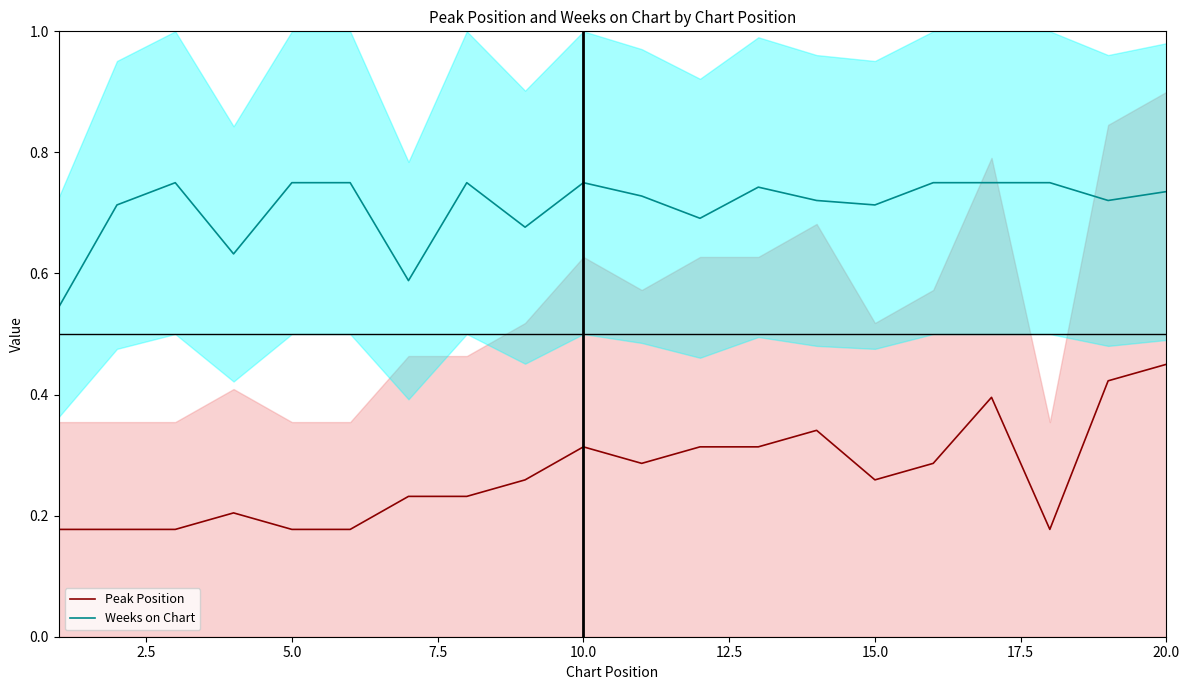

True or false: Peak Position and Weeks on Chart cross at least once.

False